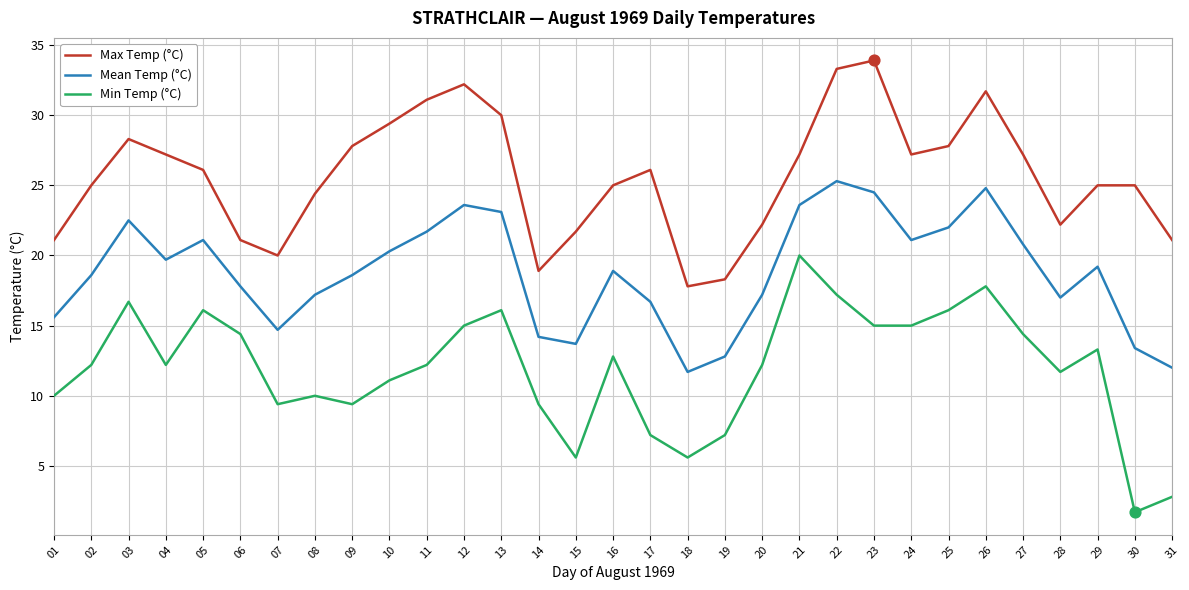

At which category is the sum across all series the highest?

22